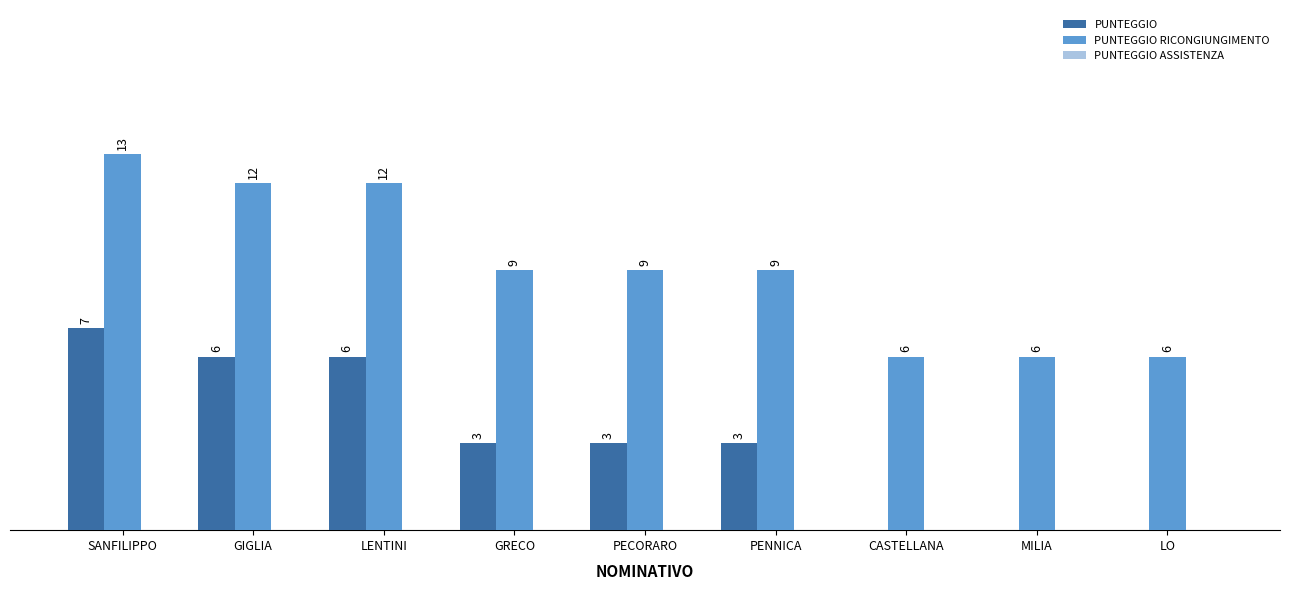

Which series has the largest total across all categories?

PUNTEGGIO RICONGIUNGIMENTO